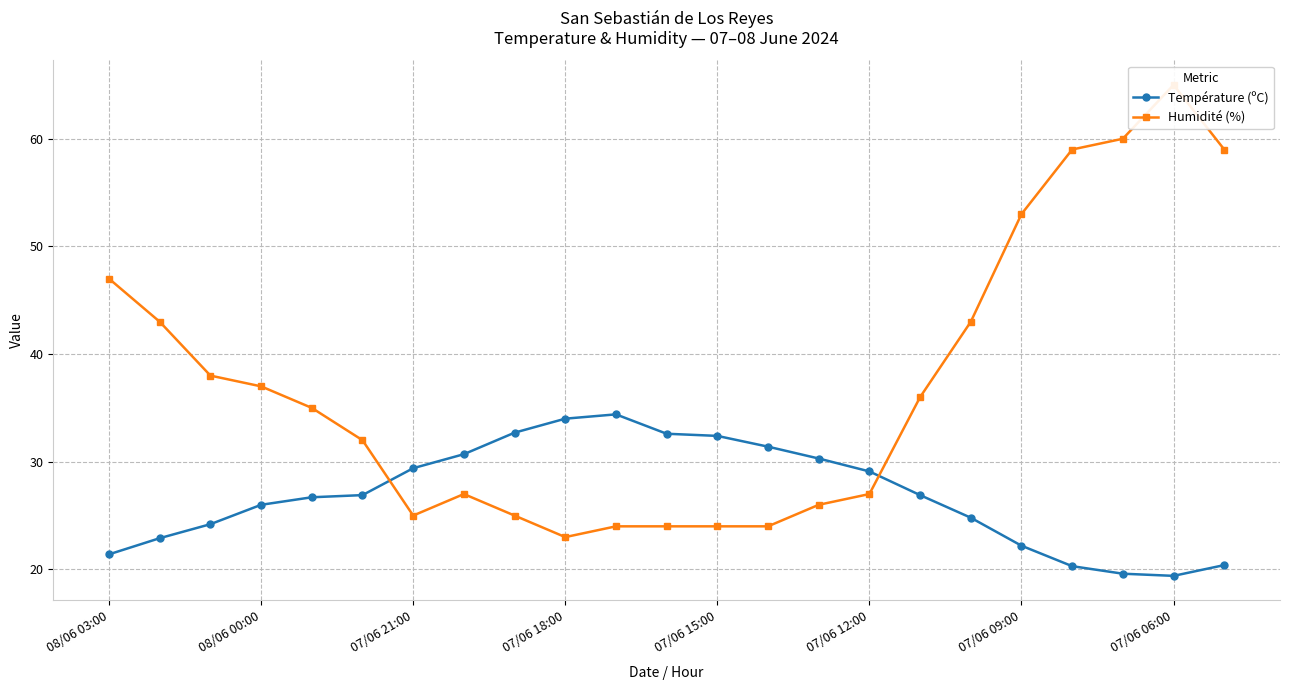

The Température (ºC) series shows 26.3 at 07/06 06:00. True or false?

False